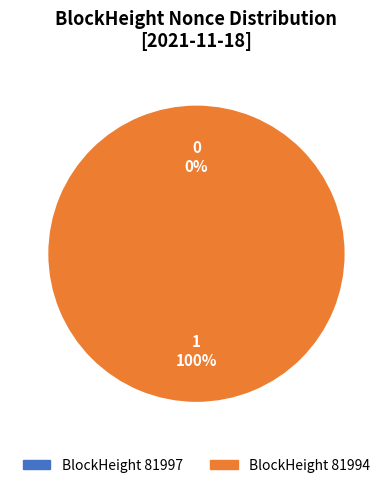

Is there a majority slice in this chart?

Yes